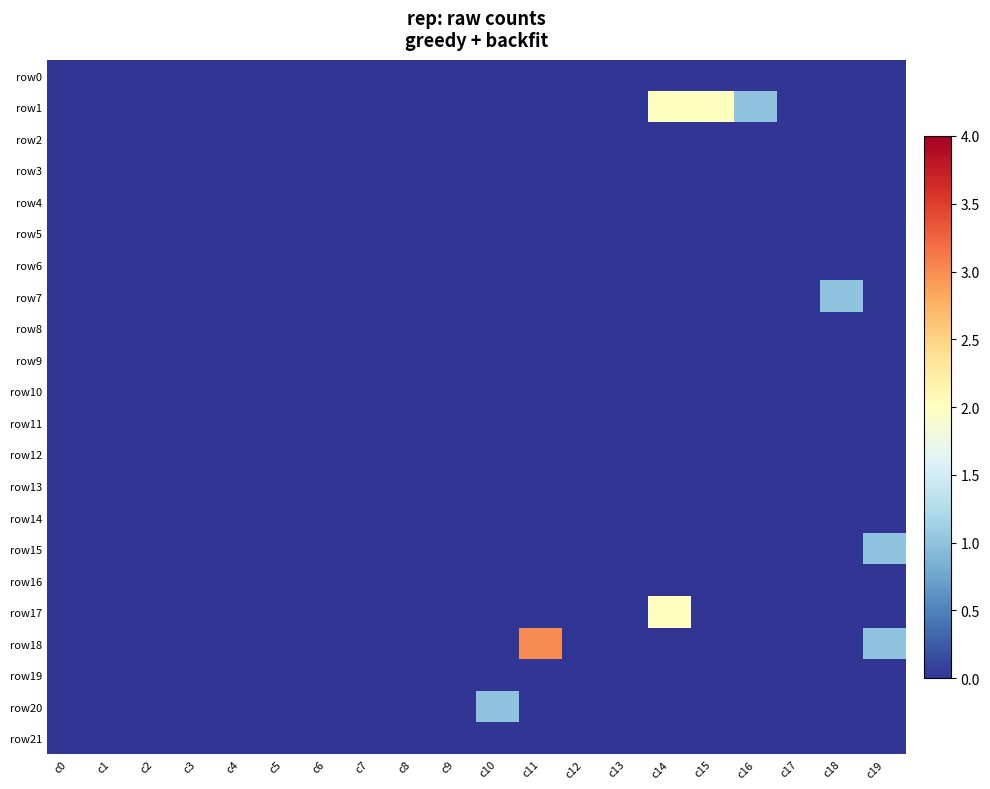

Reading right to left, transcribe all the data shown in this chart.

row0: c19=0	c18=0	c17=0	c16=0	c15=0	c14=0	c13=0	c12=0	c11=0	c10=0	c9=0	c8=0	c7=0	c6=0	c5=0	c4=0	c3=0	c2=0	c1=0	c0=0
row1: c19=0	c18=0	c17=0	c16=1	c15=2	c14=2	c13=0	c12=0	c11=0	c10=0	c9=0	c8=0	c7=0	c6=0	c5=0	c4=0	c3=0	c2=0	c1=0	c0=0
row2: c19=0	c18=0	c17=0	c16=0	c15=0	c14=0	c13=0	c12=0	c11=0	c10=0	c9=0	c8=0	c7=0	c6=0	c5=0	c4=0	c3=0	c2=0	c1=0	c0=0
row3: c19=0	c18=0	c17=0	c16=0	c15=0	c14=0	c13=0	c12=0	c11=0	c10=0	c9=0	c8=0	c7=0	c6=0	c5=0	c4=0	c3=0	c2=0	c1=0	c0=0
row4: c19=0	c18=0	c17=0	c16=0	c15=0	c14=0	c13=0	c12=0	c11=0	c10=0	c9=0	c8=0	c7=0	c6=0	c5=0	c4=0	c3=0	c2=0	c1=0	c0=0
row5: c19=0	c18=0	c17=0	c16=0	c15=0	c14=0	c13=0	c12=0	c11=0	c10=0	c9=0	c8=0	c7=0	c6=0	c5=0	c4=0	c3=0	c2=0	c1=0	c0=0
row6: c19=0	c18=0	c17=0	c16=0	c15=0	c14=0	c13=0	c12=0	c11=0	c10=0	c9=0	c8=0	c7=0	c6=0	c5=0	c4=0	c3=0	c2=0	c1=0	c0=0
row7: c19=0	c18=1	c17=0	c16=0	c15=0	c14=0	c13=0	c12=0	c11=0	c10=0	c9=0	c8=0	c7=0	c6=0	c5=0	c4=0	c3=0	c2=0	c1=0	c0=0
row8: c19=0	c18=0	c17=0	c16=0	c15=0	c14=0	c13=0	c12=0	c11=0	c10=0	c9=0	c8=0	c7=0	c6=0	c5=0	c4=0	c3=0	c2=0	c1=0	c0=0
row9: c19=0	c18=0	c17=0	c16=0	c15=0	c14=0	c13=0	c12=0	c11=0	c10=0	c9=0	c8=0	c7=0	c6=0	c5=0	c4=0	c3=0	c2=0	c1=0	c0=0
row10: c19=0	c18=0	c17=0	c16=0	c15=0	c14=0	c13=0	c12=0	c11=0	c10=0	c9=0	c8=0	c7=0	c6=0	c5=0	c4=0	c3=0	c2=0	c1=0	c0=0
row11: c19=0	c18=0	c17=0	c16=0	c15=0	c14=0	c13=0	c12=0	c11=0	c10=0	c9=0	c8=0	c7=0	c6=0	c5=0	c4=0	c3=0	c2=0	c1=0	c0=0
row12: c19=0	c18=0	c17=0	c16=0	c15=0	c14=0	c13=0	c12=0	c11=0	c10=0	c9=0	c8=0	c7=0	c6=0	c5=0	c4=0	c3=0	c2=0	c1=0	c0=0
row13: c19=0	c18=0	c17=0	c16=0	c15=0	c14=0	c13=0	c12=0	c11=0	c10=0	c9=0	c8=0	c7=0	c6=0	c5=0	c4=0	c3=0	c2=0	c1=0	c0=0
row14: c19=0	c18=0	c17=0	c16=0	c15=0	c14=0	c13=0	c12=0	c11=0	c10=0	c9=0	c8=0	c7=0	c6=0	c5=0	c4=0	c3=0	c2=0	c1=0	c0=0
row15: c19=1	c18=0	c17=0	c16=0	c15=0	c14=0	c13=0	c12=0	c11=0	c10=0	c9=0	c8=0	c7=0	c6=0	c5=0	c4=0	c3=0	c2=0	c1=0	c0=0
row16: c19=0	c18=0	c17=0	c16=0	c15=0	c14=0	c13=0	c12=0	c11=0	c10=0	c9=0	c8=0	c7=0	c6=0	c5=0	c4=0	c3=0	c2=0	c1=0	c0=0
row17: c19=0	c18=0	c17=0	c16=0	c15=0	c14=2	c13=0	c12=0	c11=0	c10=0	c9=0	c8=0	c7=0	c6=0	c5=0	c4=0	c3=0	c2=0	c1=0	c0=0
row18: c19=1	c18=0	c17=0	c16=0	c15=0	c14=0	c13=0	c12=0	c11=3	c10=0	c9=0	c8=0	c7=0	c6=0	c5=0	c4=0	c3=0	c2=0	c1=0	c0=0
row19: c19=0	c18=0	c17=0	c16=0	c15=0	c14=0	c13=0	c12=0	c11=0	c10=0	c9=0	c8=0	c7=0	c6=0	c5=0	c4=0	c3=0	c2=0	c1=0	c0=0
row20: c19=0	c18=0	c17=0	c16=0	c15=0	c14=0	c13=0	c12=0	c11=0	c10=1	c9=0	c8=0	c7=0	c6=0	c5=0	c4=0	c3=0	c2=0	c1=0	c0=0
row21: c19=0	c18=0	c17=0	c16=0	c15=0	c14=0	c13=0	c12=0	c11=0	c10=0	c9=0	c8=0	c7=0	c6=0	c5=0	c4=0	c3=0	c2=0	c1=0	c0=0